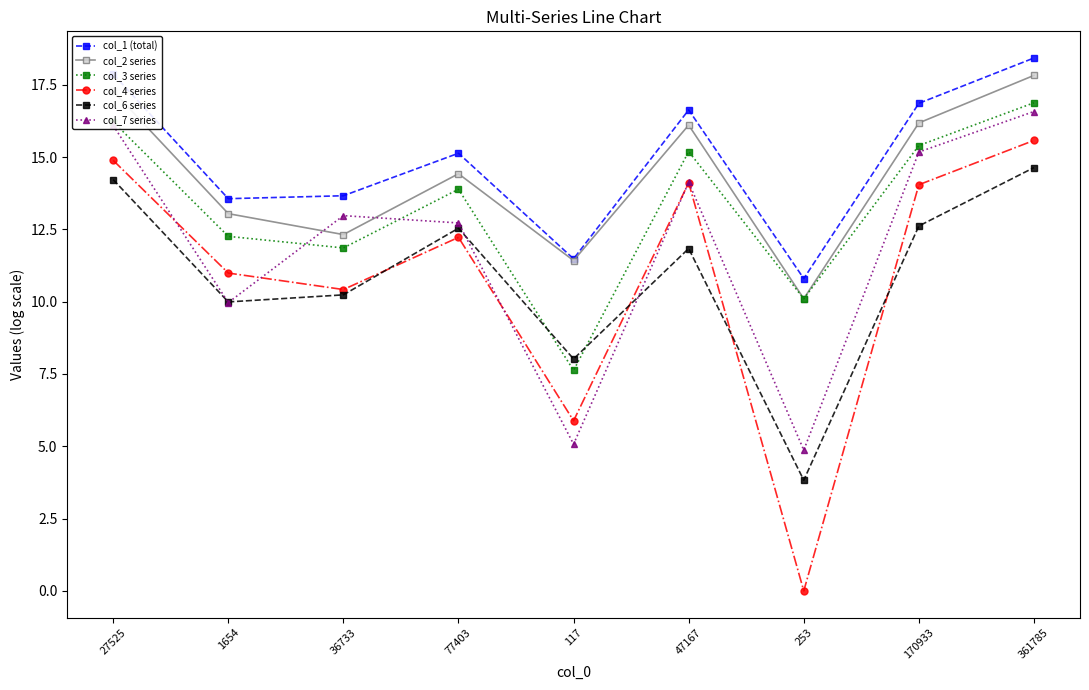

Is the value of col_1 (total) at 253 greater than the value of col_2 series at 36733?

No